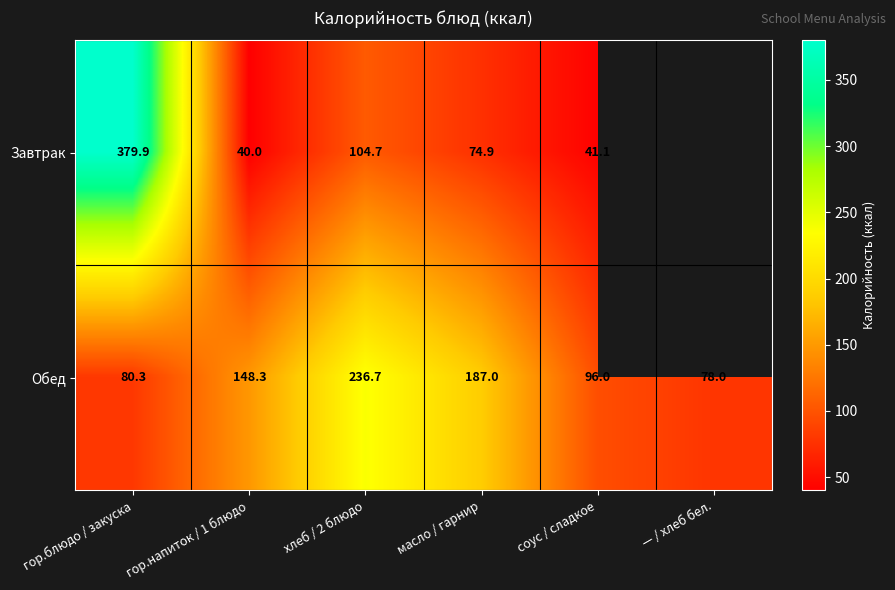

At which label does Обед first exceed 148?

гор.напиток / 1 блюдо